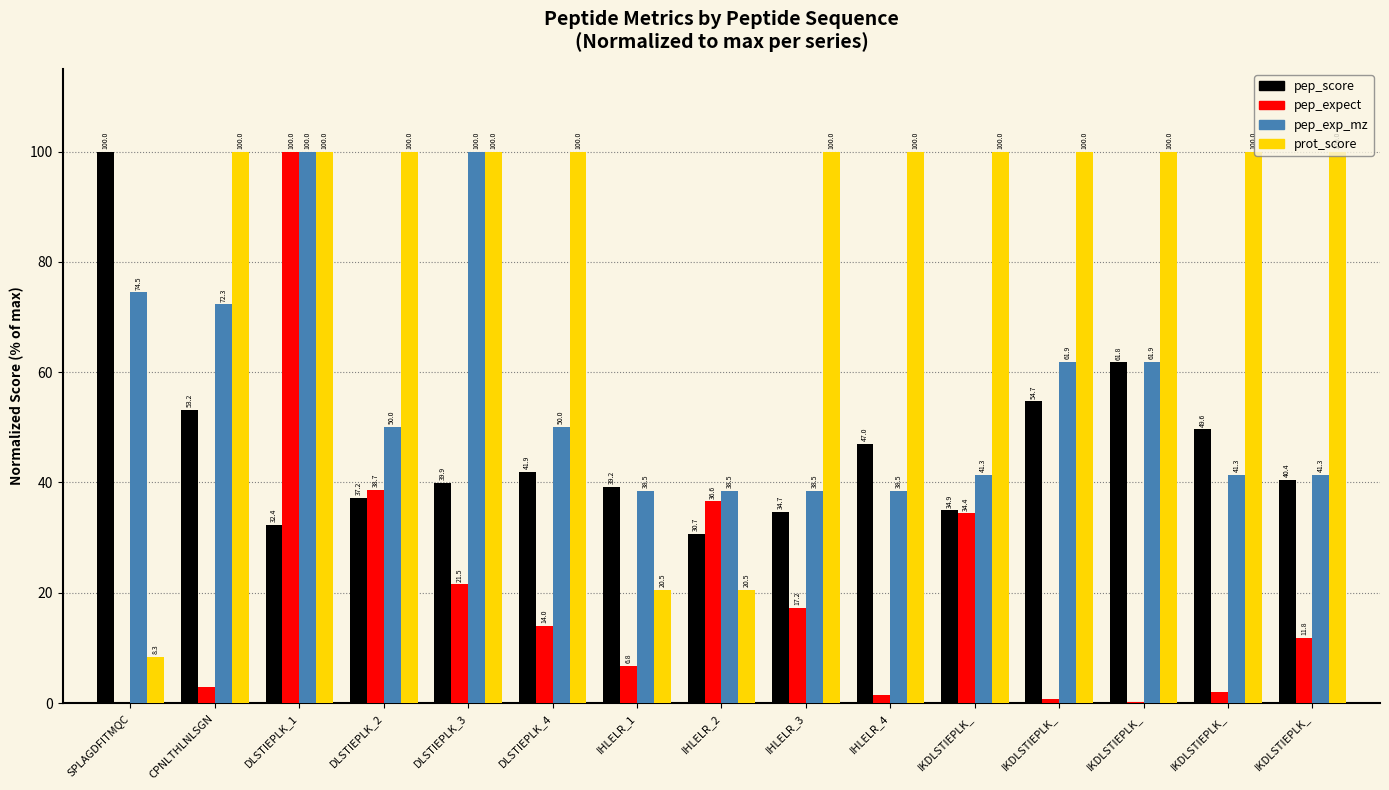

What is the difference between the maximum and minimum values in the prot_score series?

91.7